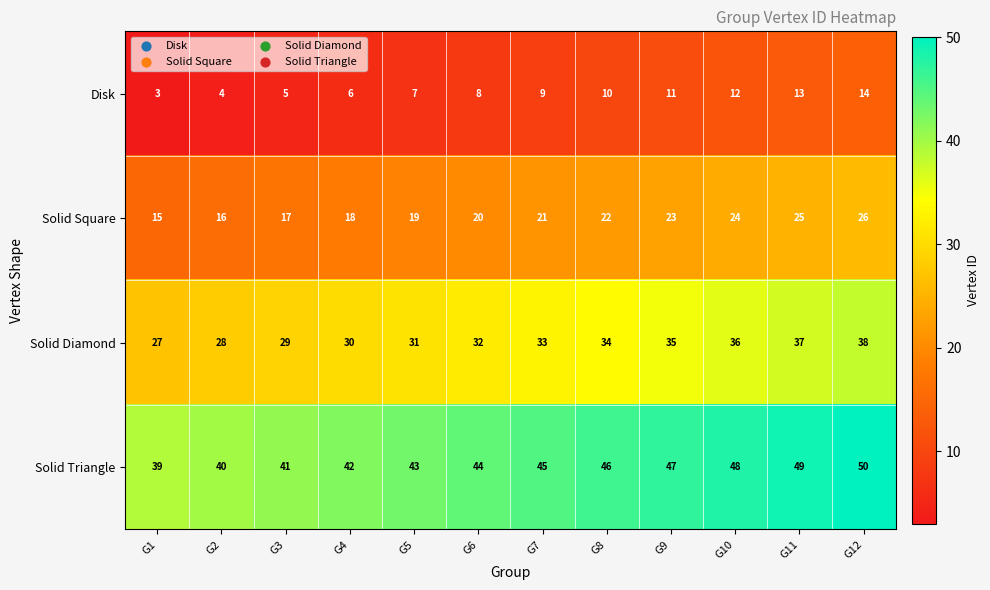

List the series in order of their peak value, lowest first.

Disk, Solid Square, Solid Diamond, Solid Triangle